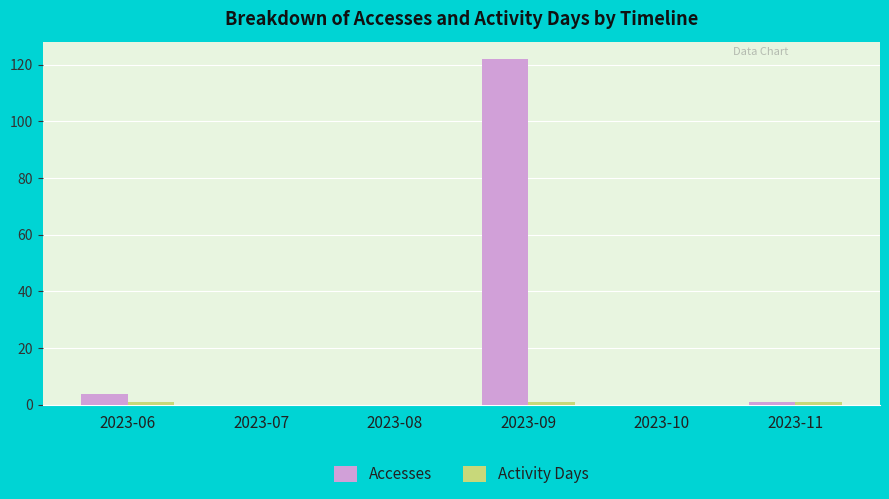

What is the sum of all Accesses values?

127